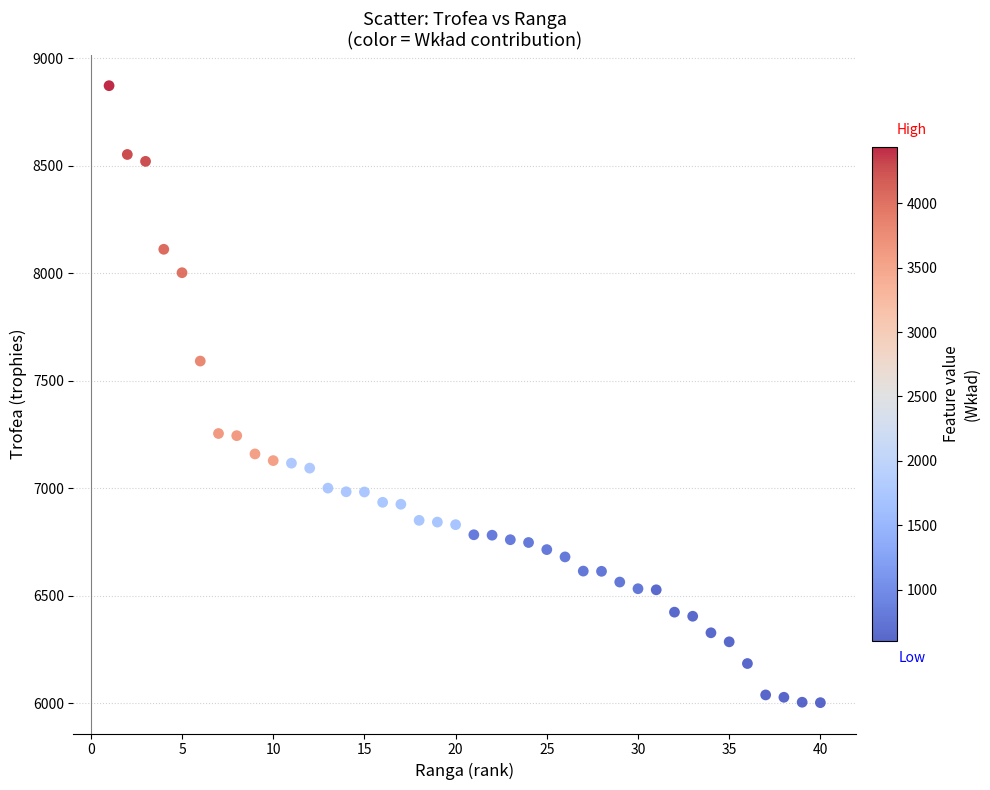

What is the range of Y values (max minus min)?

2870